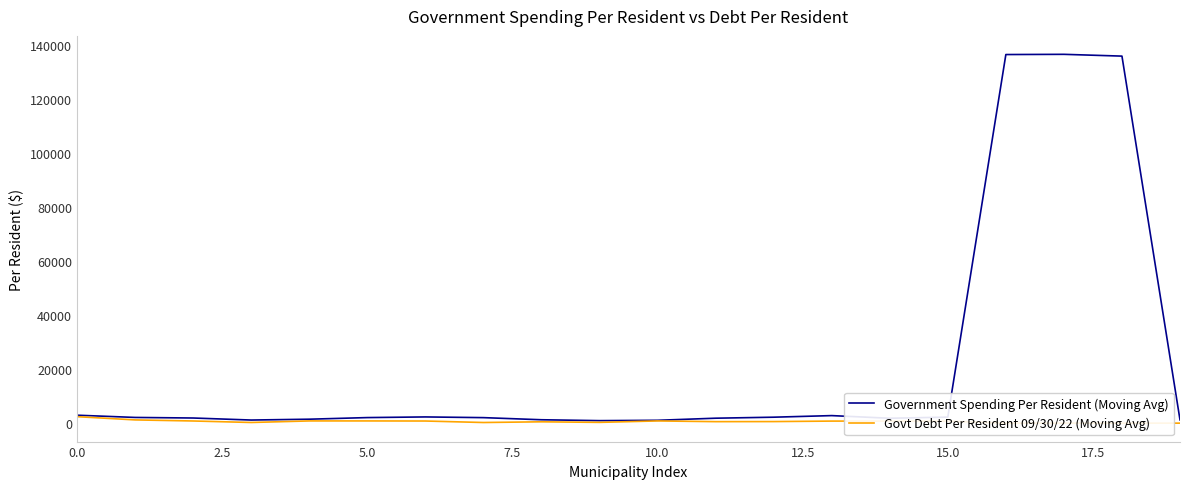

Is this an area chart (filled region under the line)?

No